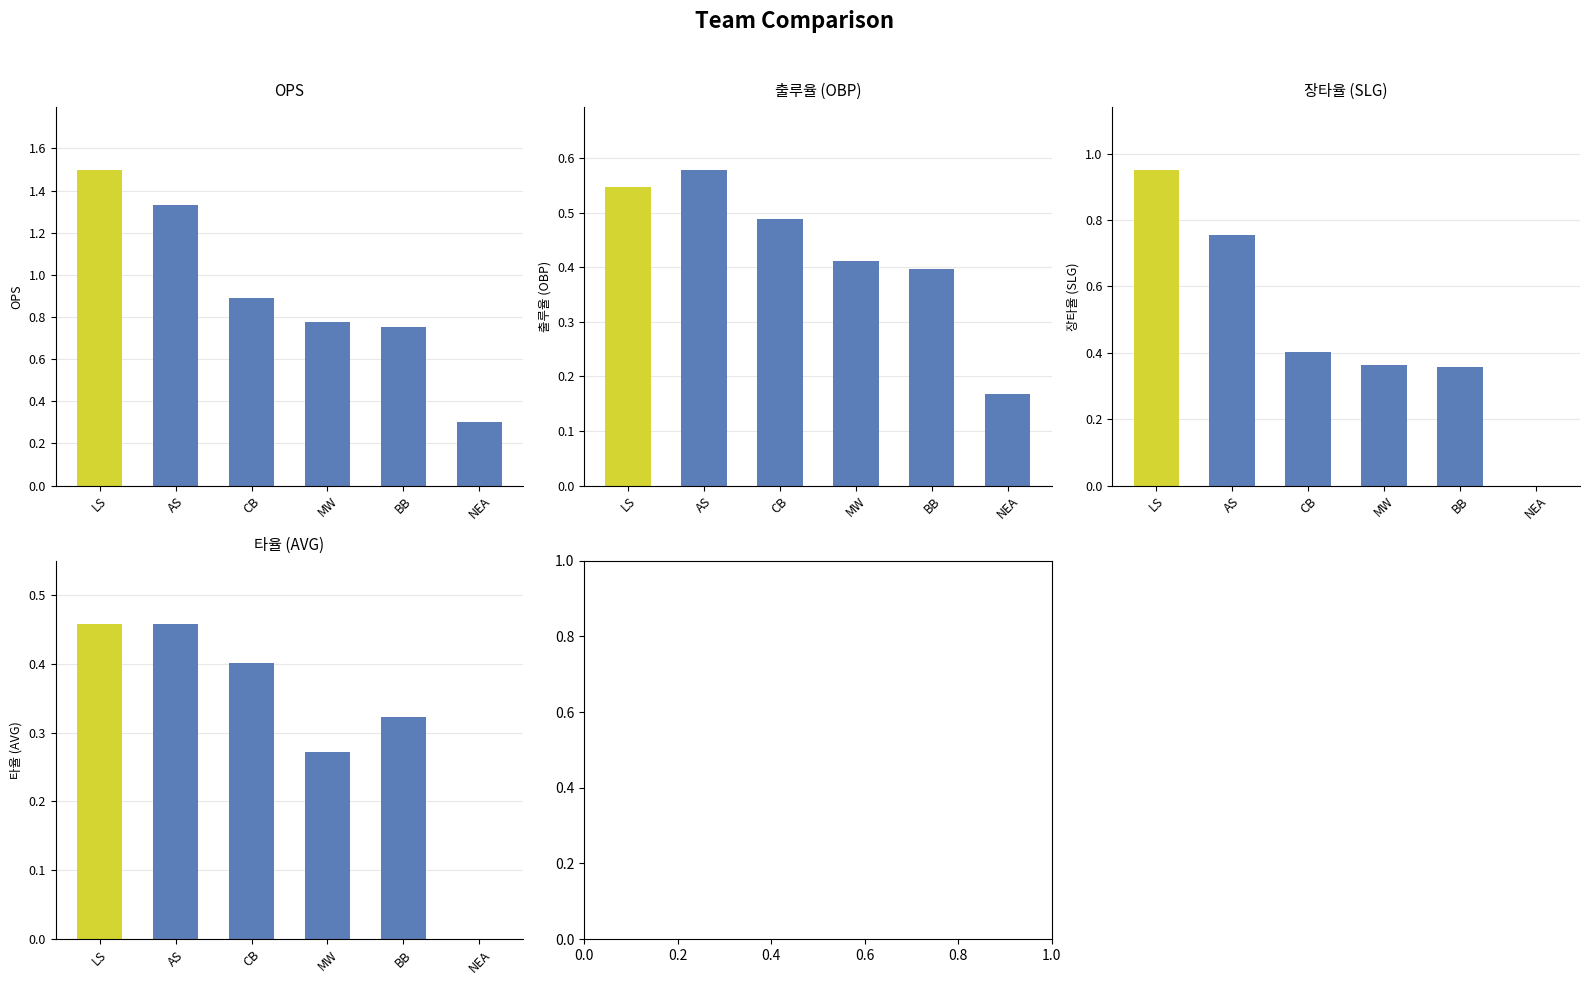

List the series in order of their peak value, lowest first.

타율 (AVG), 출루율 (OBP), 장타율 (SLG), OPS